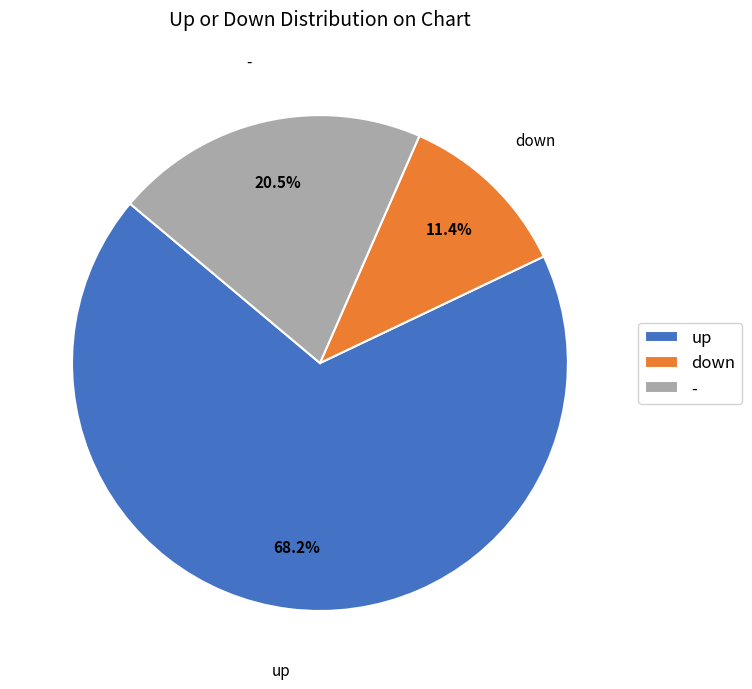

Rank the categories by value from lowest to highest.

down, -, up